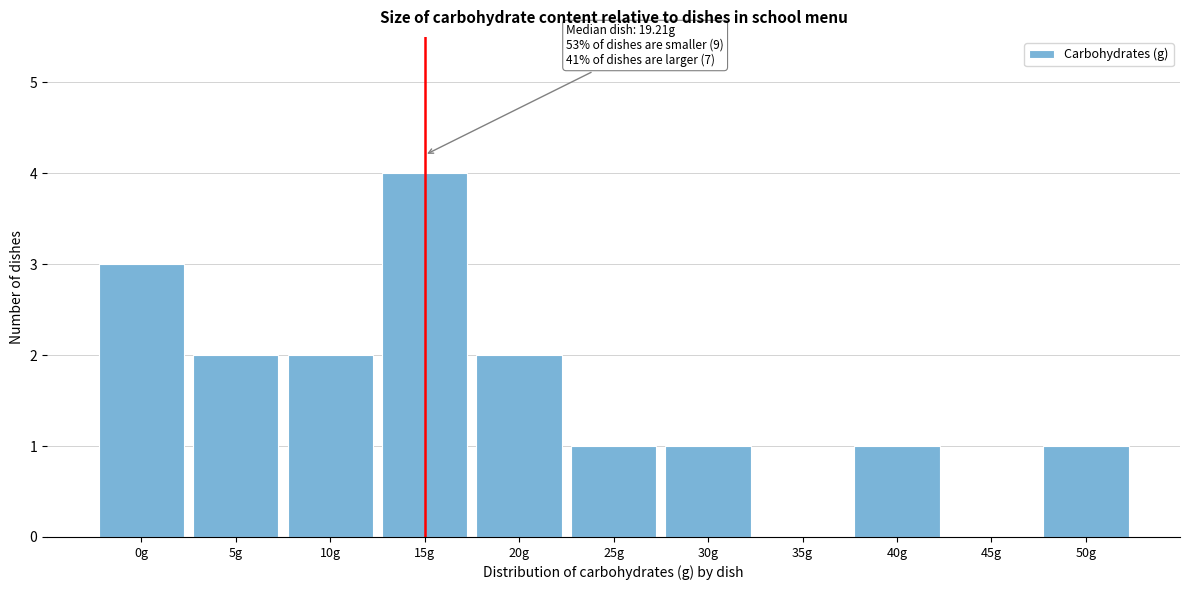

Reading left to right, extract all data points from this chart.

0g=3	5g=2	10g=2	15g=4	20g=2	25g=1	30g=1	35g=0	40g=1	45g=0	50g=1